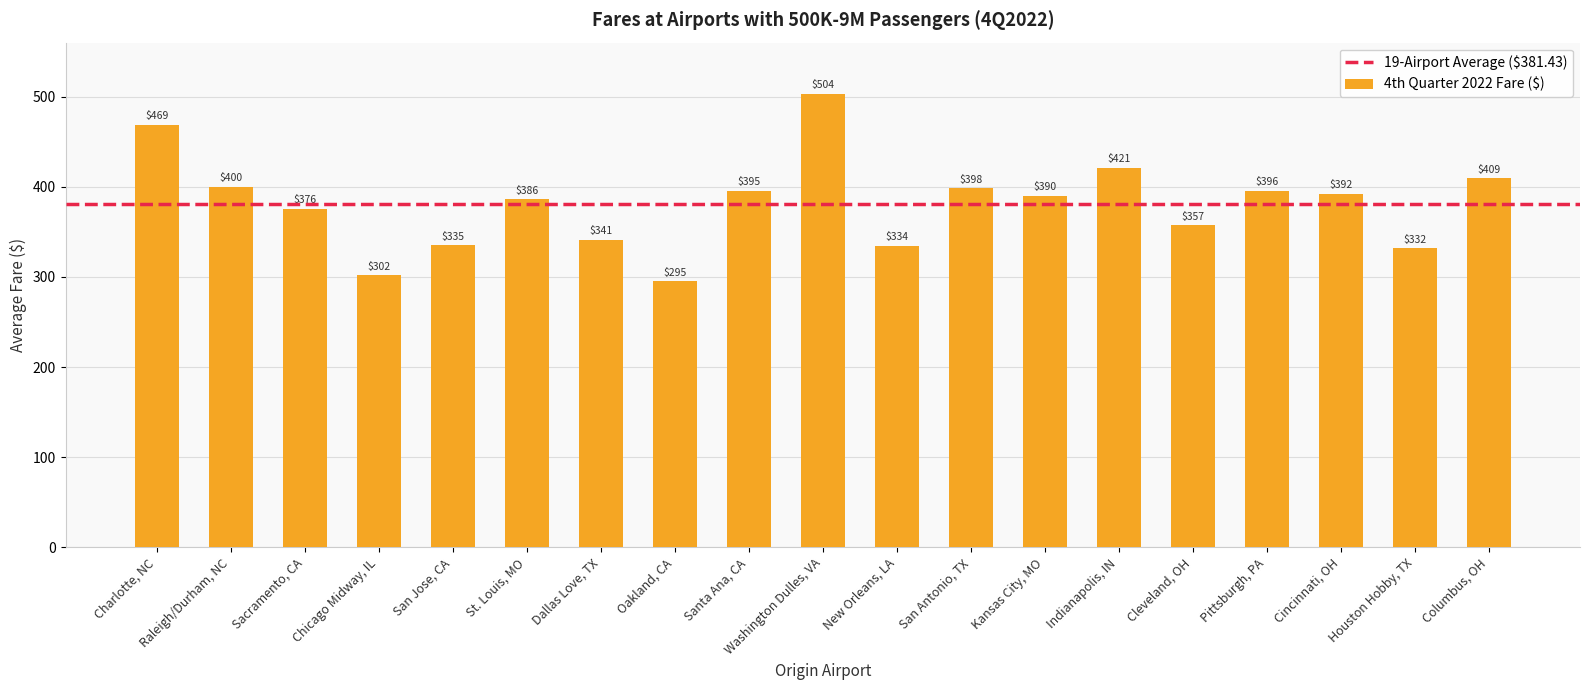

Which label corresponds to the largest value in the chart?

Washington Dulles, VA